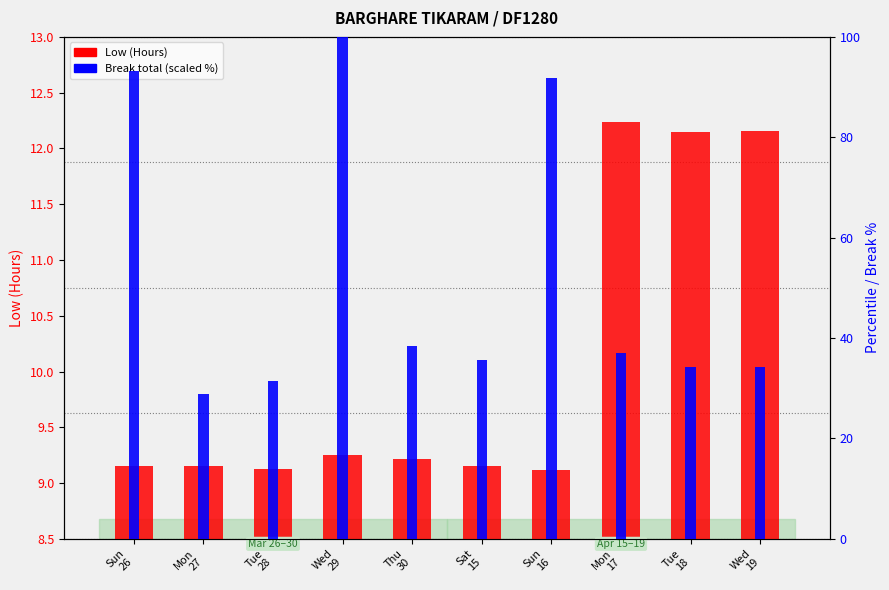

What is the spread (max minus min) of values at Tue
28?

22.4